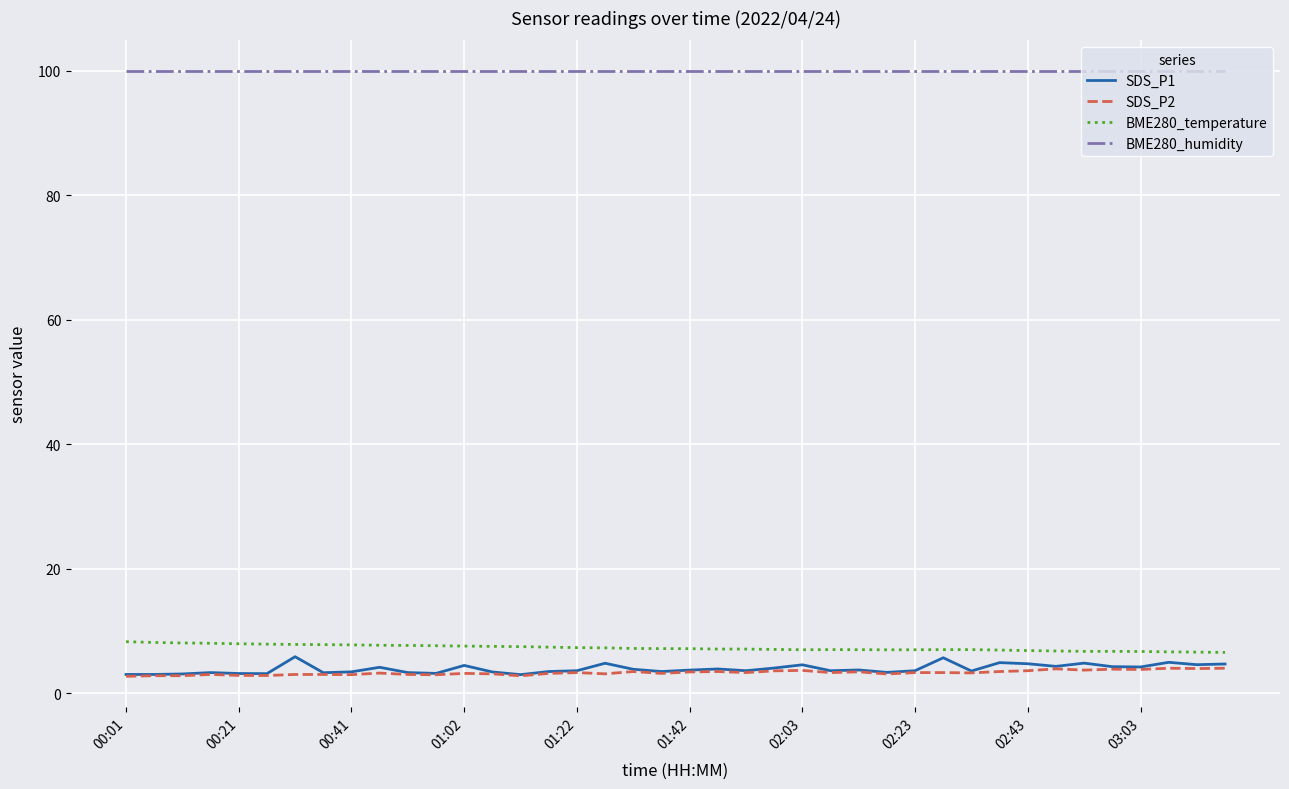

Does the chart display data point markers on the line(s)?

No